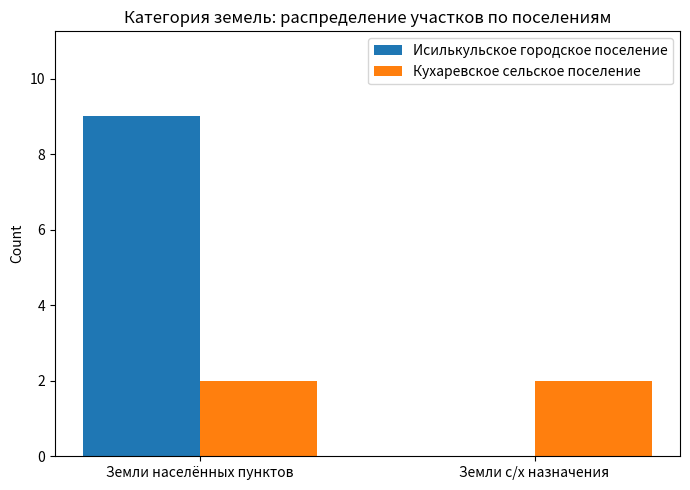

What is the spread (max minus min) of values at Земли с/х назначения?

2